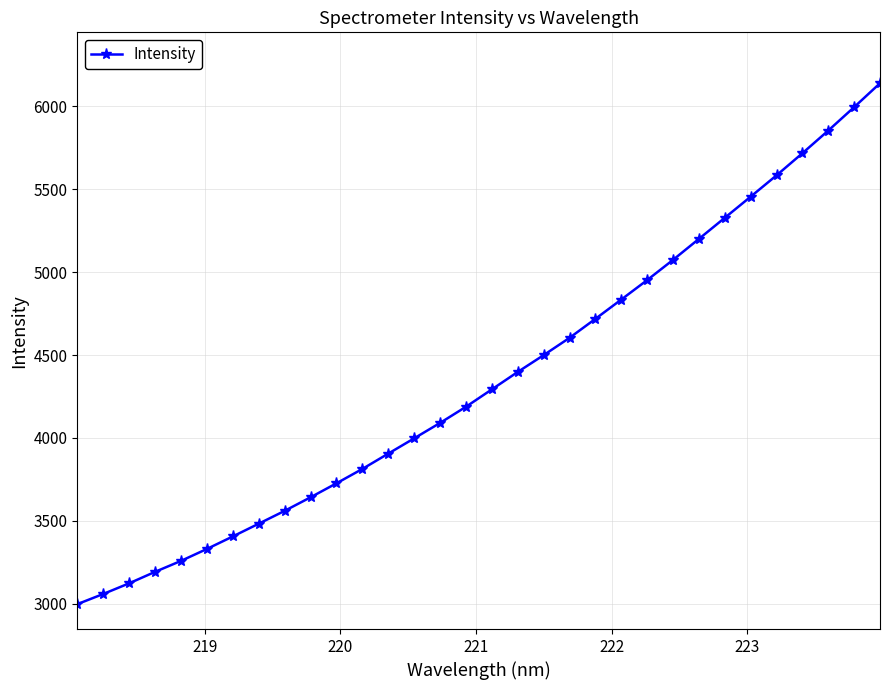

How many lines are shown in the chart?

1